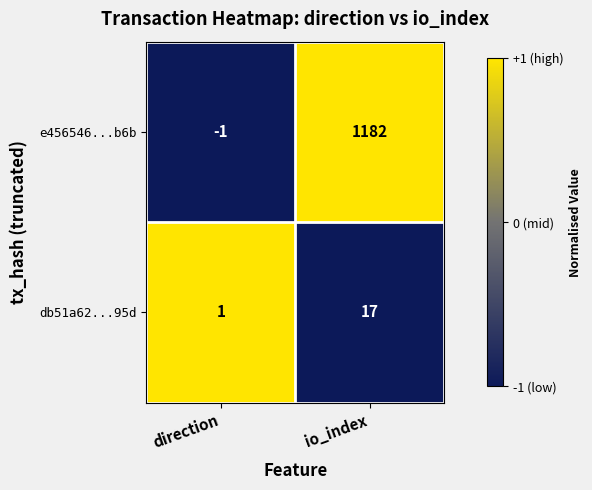

How many series are shown in this chart?

2